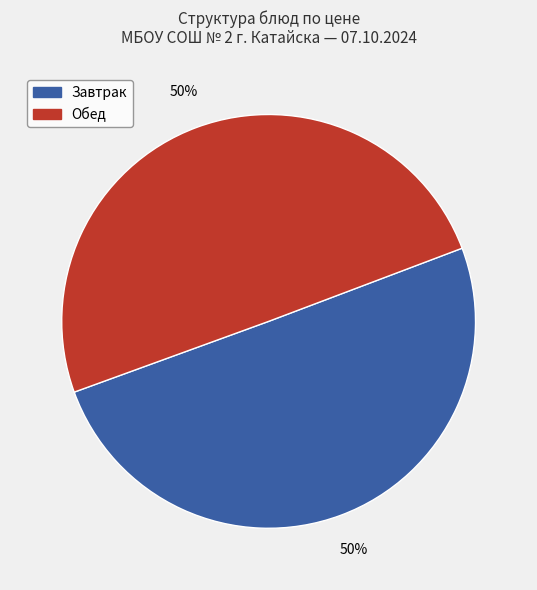

To the nearest percent, what is the average slice percentage?

50%